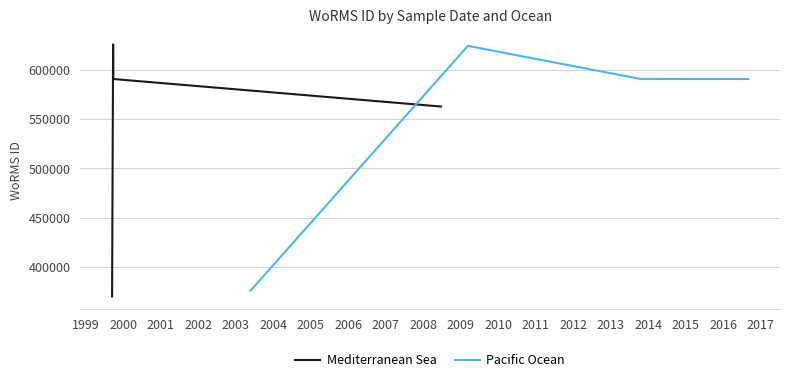

What is the minimum value for Pacific Ocean?

375817